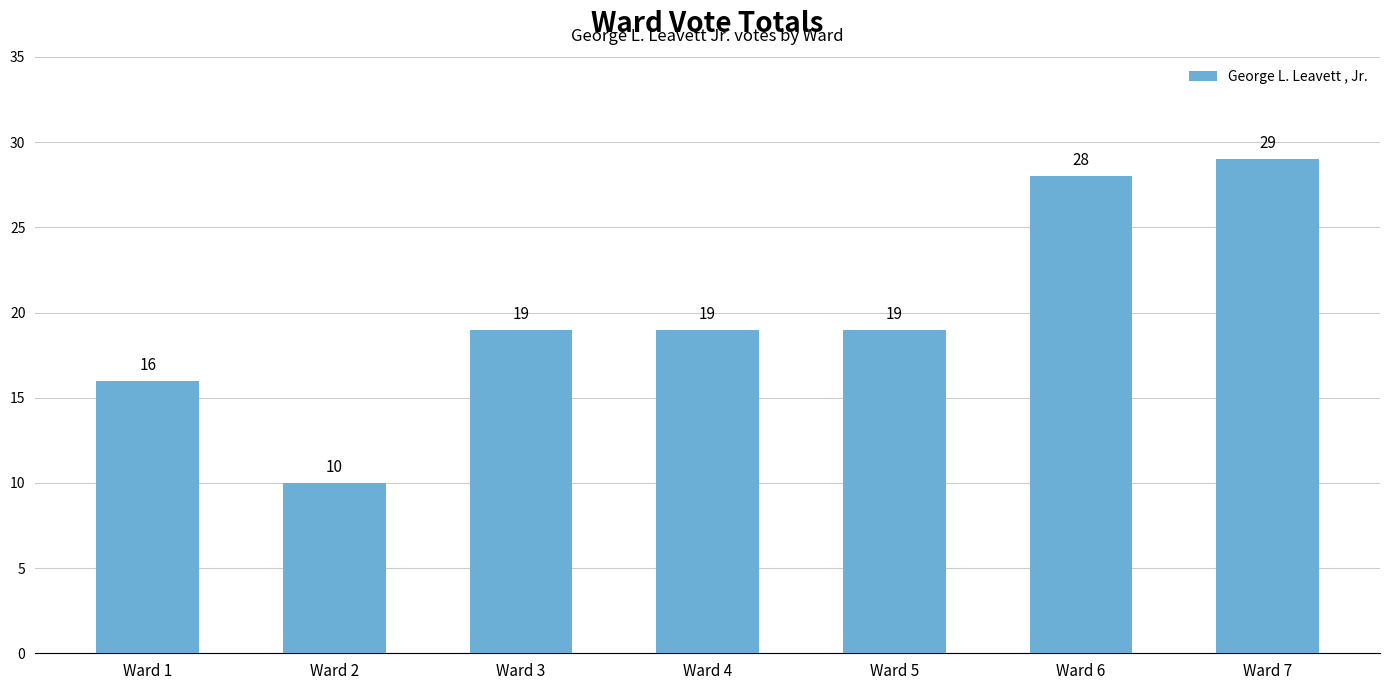

What is the difference between the second highest and second lowest values?

12